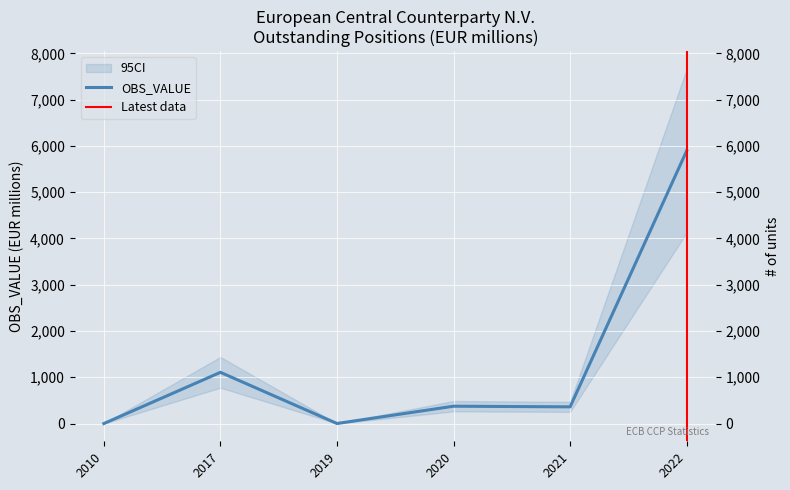

How many categories are shown in the chart?

6